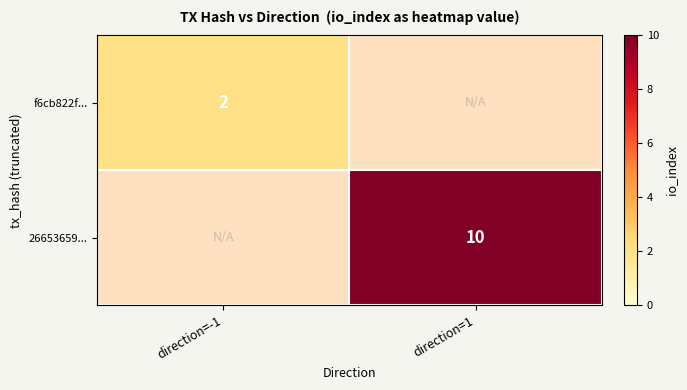

The value of 26653659... at direction=1 is 10. True or false?

True